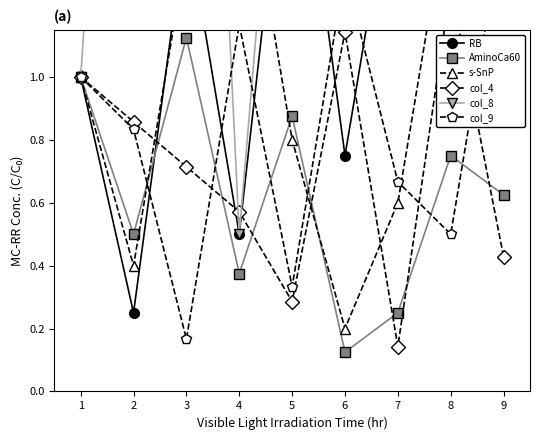

Which series has the largest total across all categories?

col_8